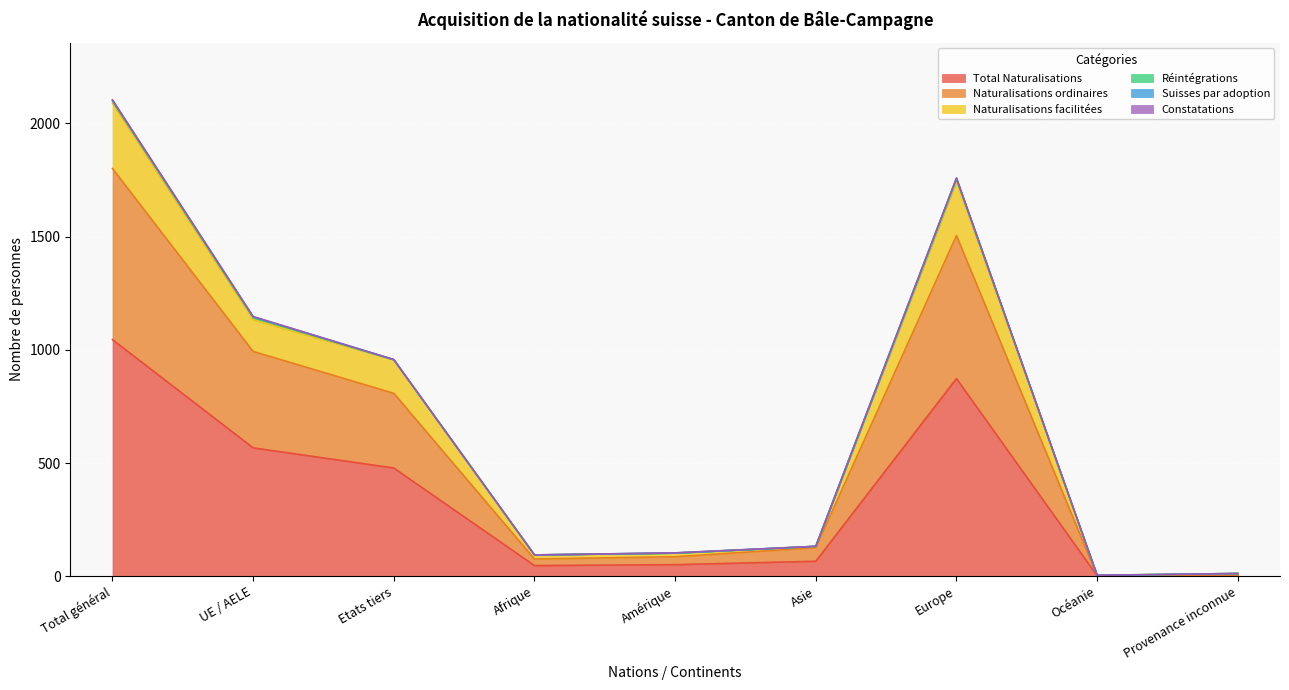

What is the highest value of the Total Naturalisations series?

1045